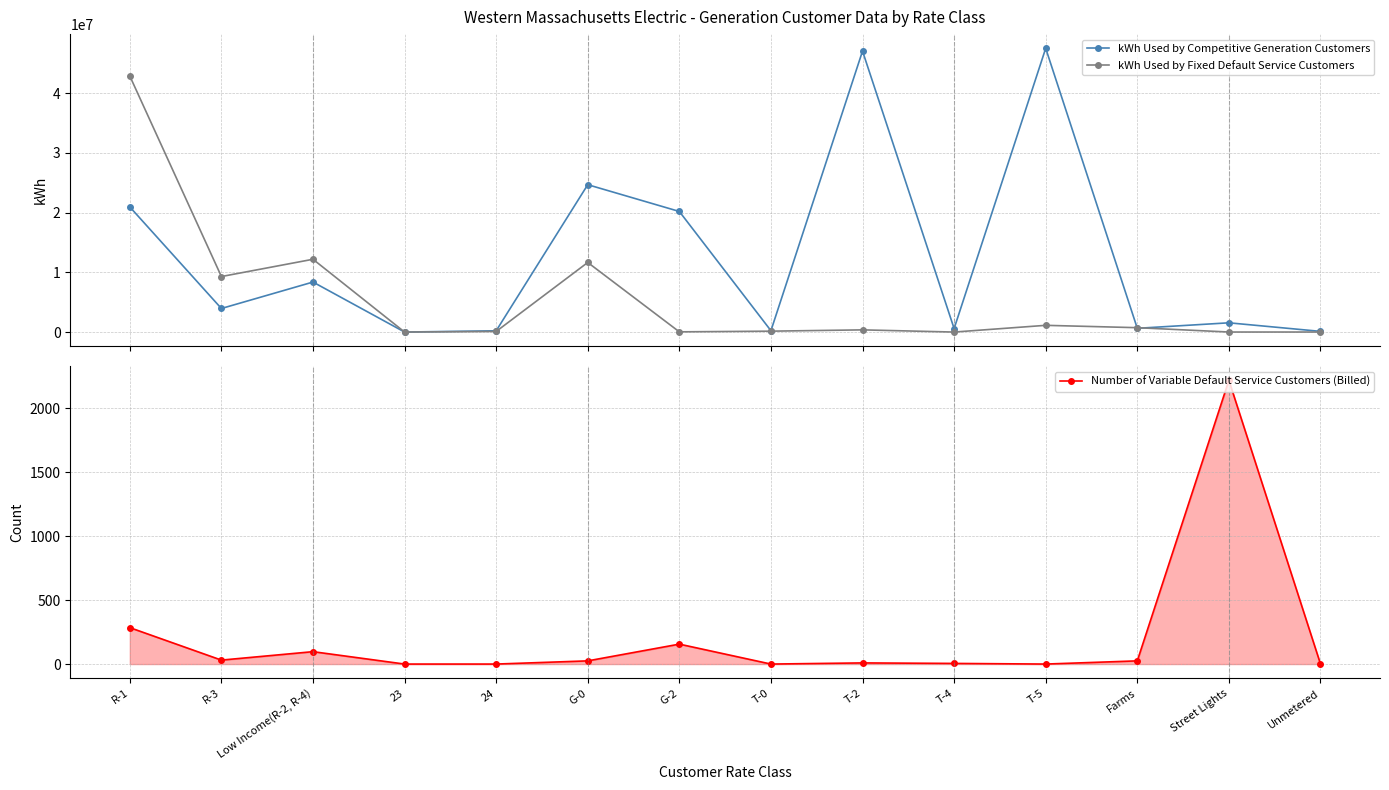

What is the label of the 4th point from the right?

T-5